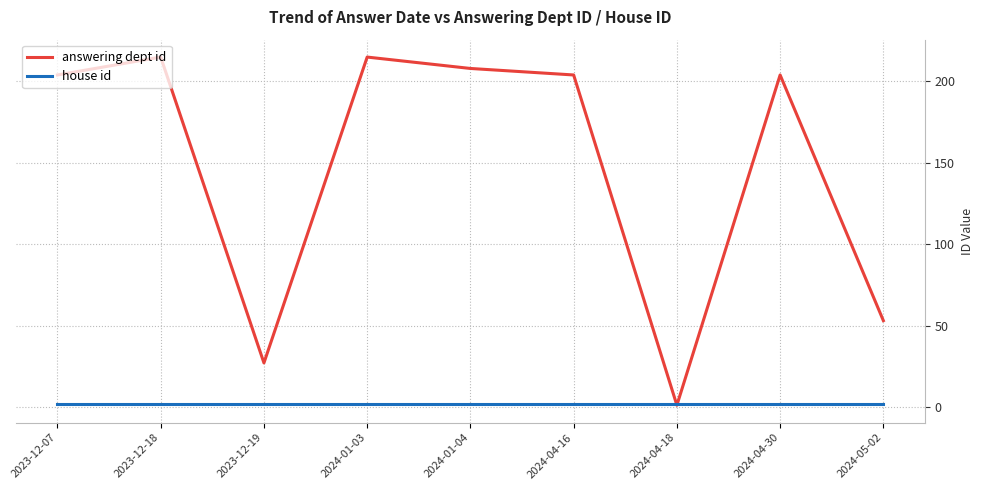

At 2023-12-18, list the series in order from smallest to largest.

house id, answering dept id